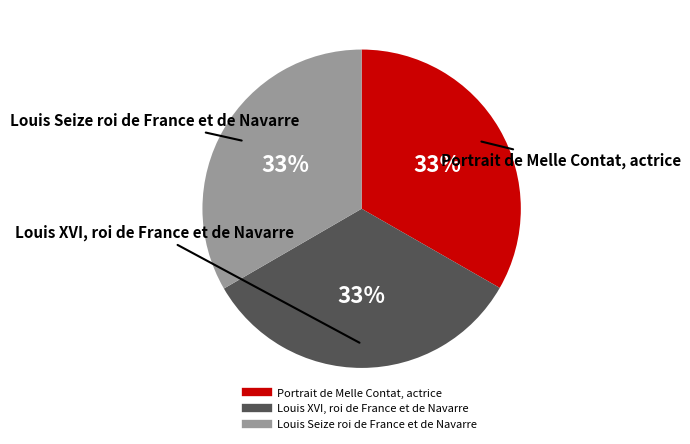

What is the ratio of the value at Portrait de Melle Contat, actrice to the value at Louis Seize roi de France et de Navarre?

1.0